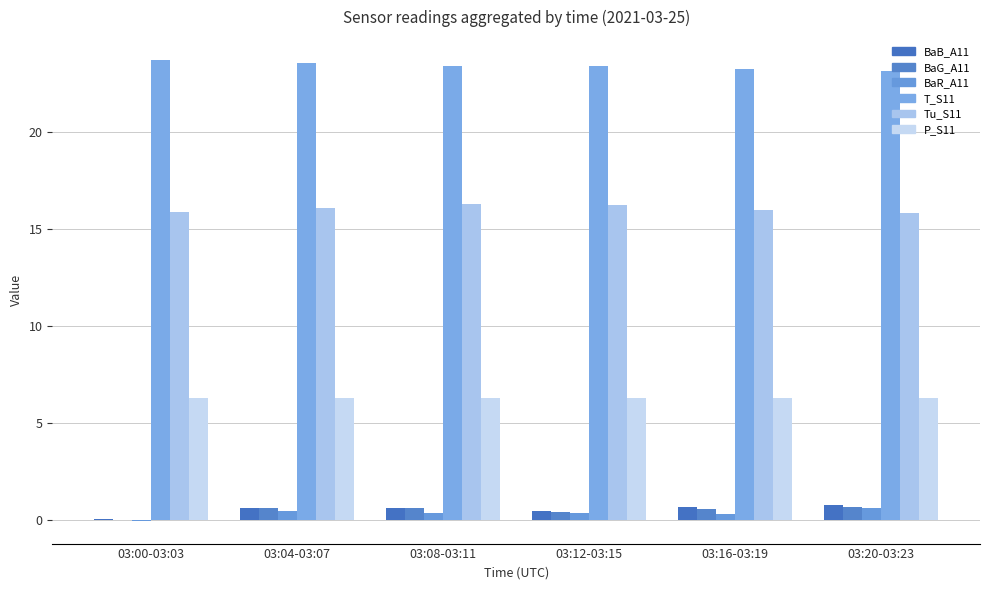

How many distinct data groups are displayed?

6